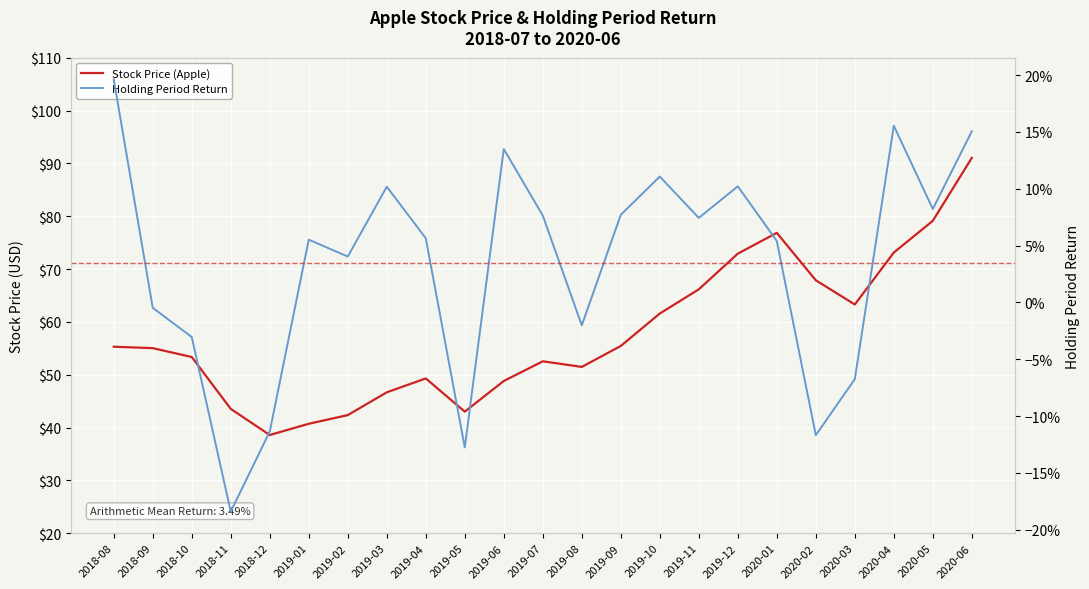

True or false: Stock Price (Apple) and Holding Period Return intersect in this chart.

False